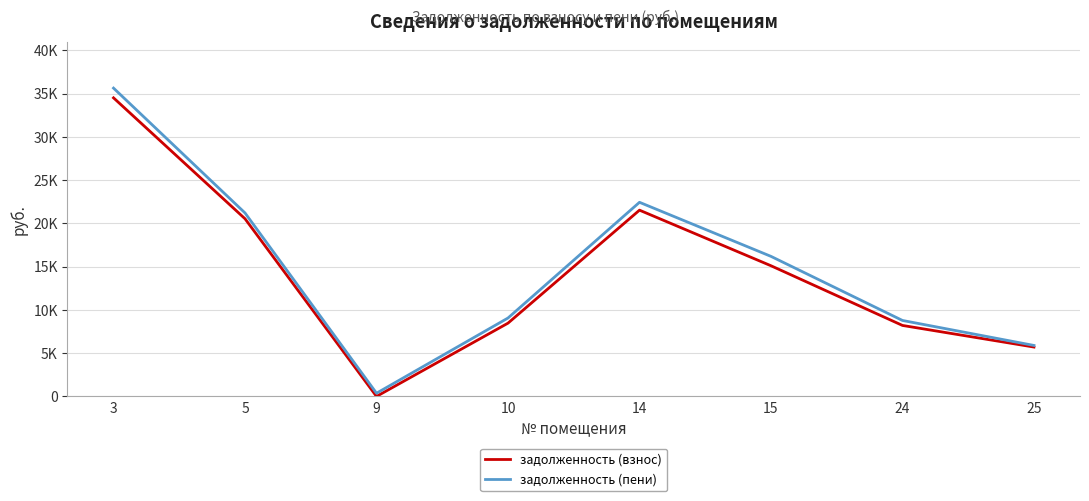

Reading right to left, list all the values displayed in this chart.

задолженность (взнос): 25=5703.6	24=8202.1	15=15100.0	14=21525.8	10=8467.5	9=0.0	5=20533.0	3=34506.8
задолженность (пени): 25=5889.6	24=8776.8	15=16184.4	14=22433.5	10=9060.8	9=369.5	5=21202.6	3=35632.1